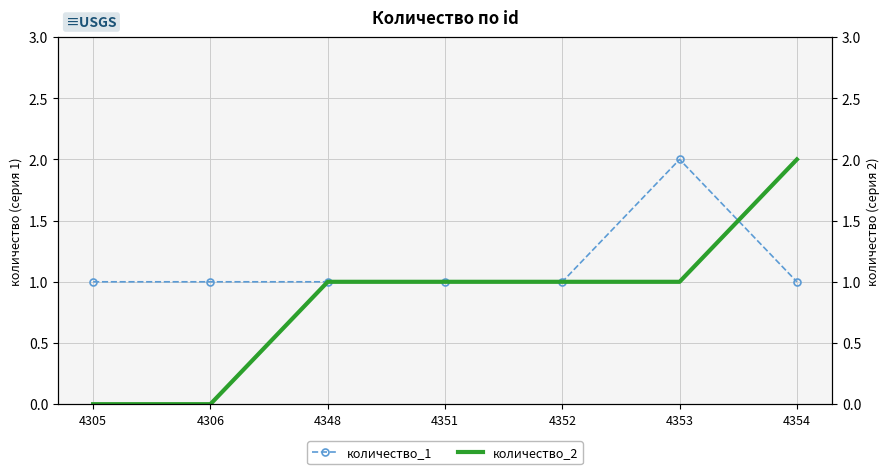

Reading left to right, transcribe all the data shown in this chart.

количество_1: 4305=1	4306=1	4348=1	4351=1	4352=1	4353=2	4354=1
количество_2: 4305=0	4306=0	4348=1	4351=1	4352=1	4353=1	4354=2